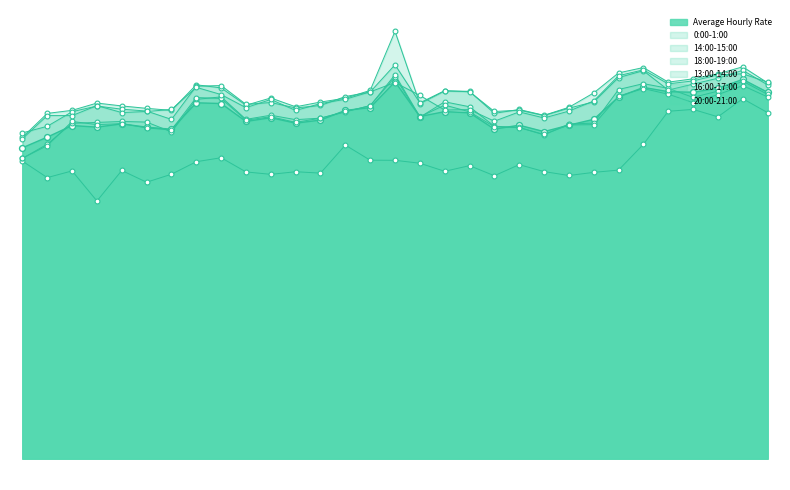

Which series reaches the minimum Y coordinate?

0:00-1:00